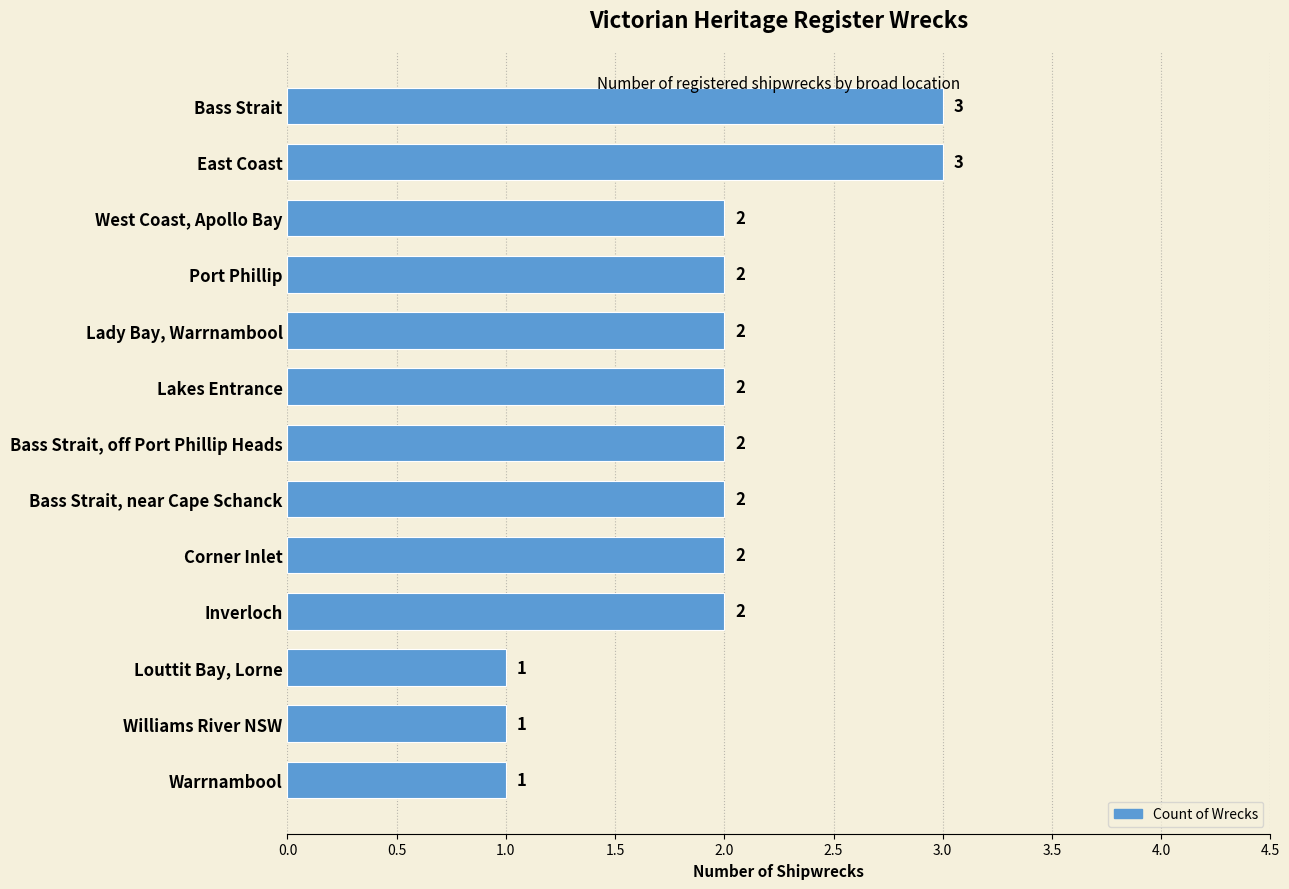

The chart shows a value of 3 at Bass Strait. True or false?

True